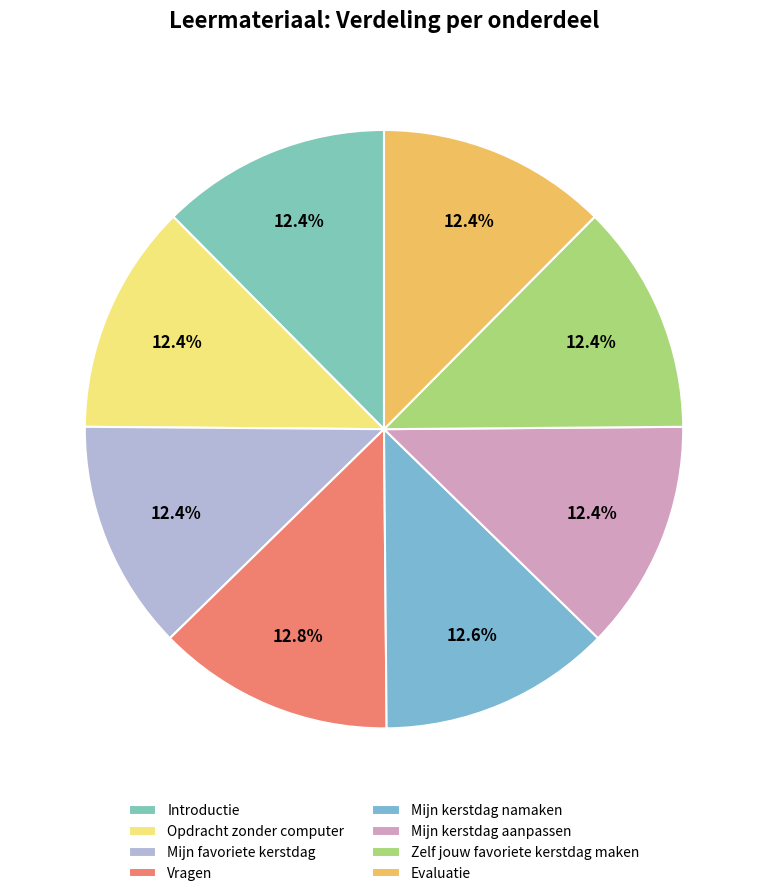

Which category has the smallest portion of the pie?

Introductie